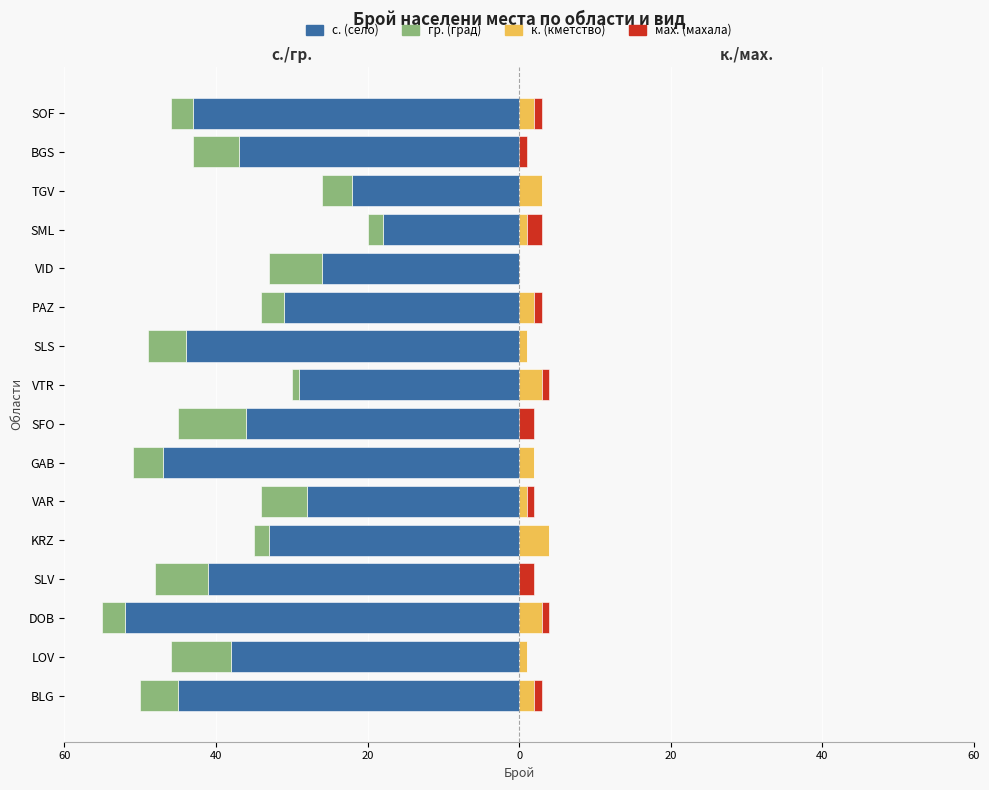

Count the number of categories in the chart.

16